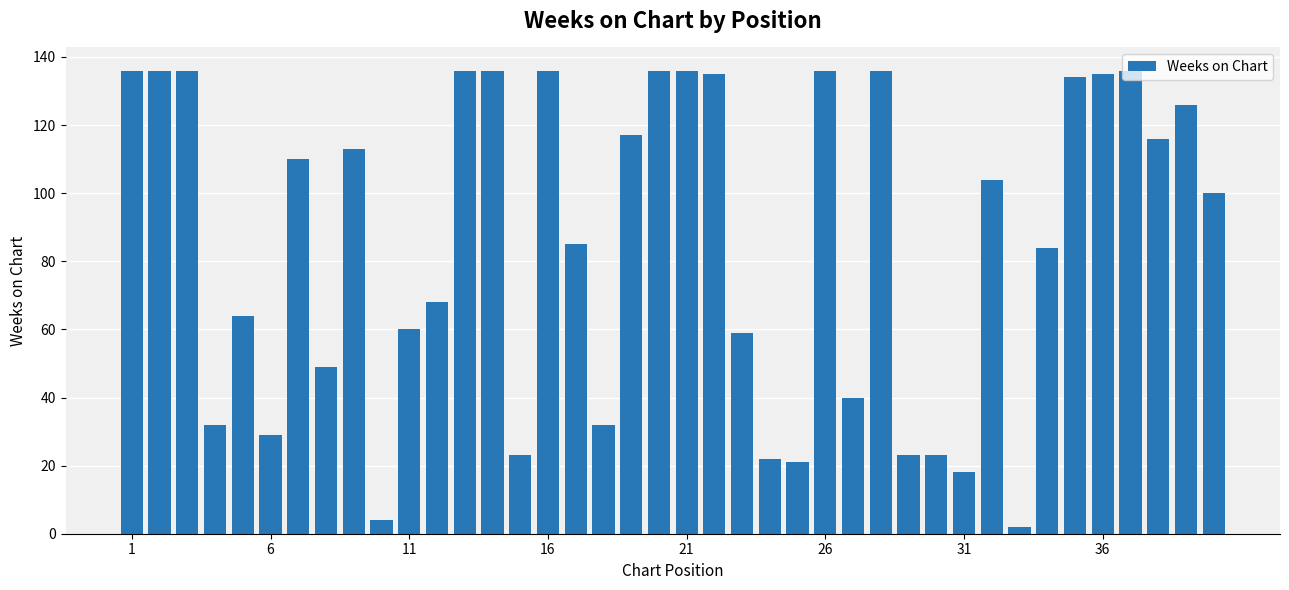

What is the average value?

86